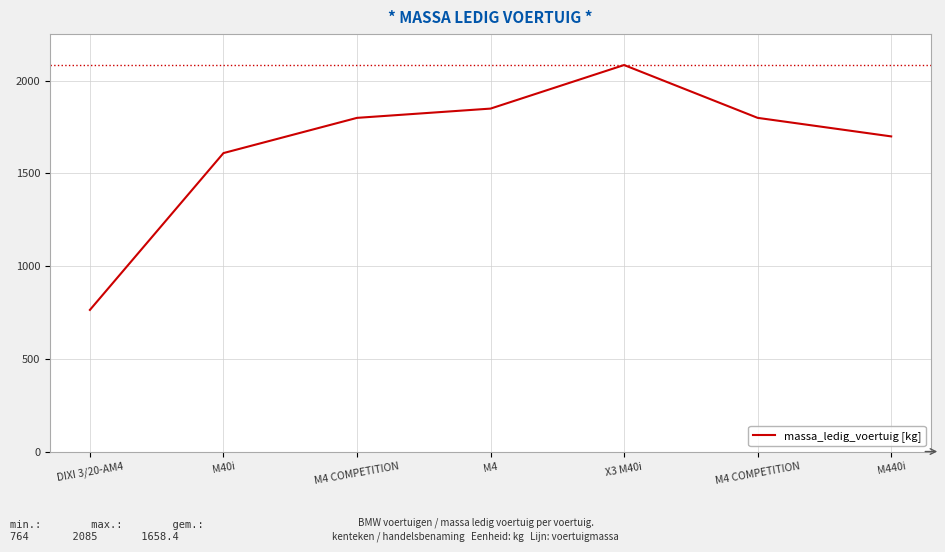

Count the number of categories in the chart.

7